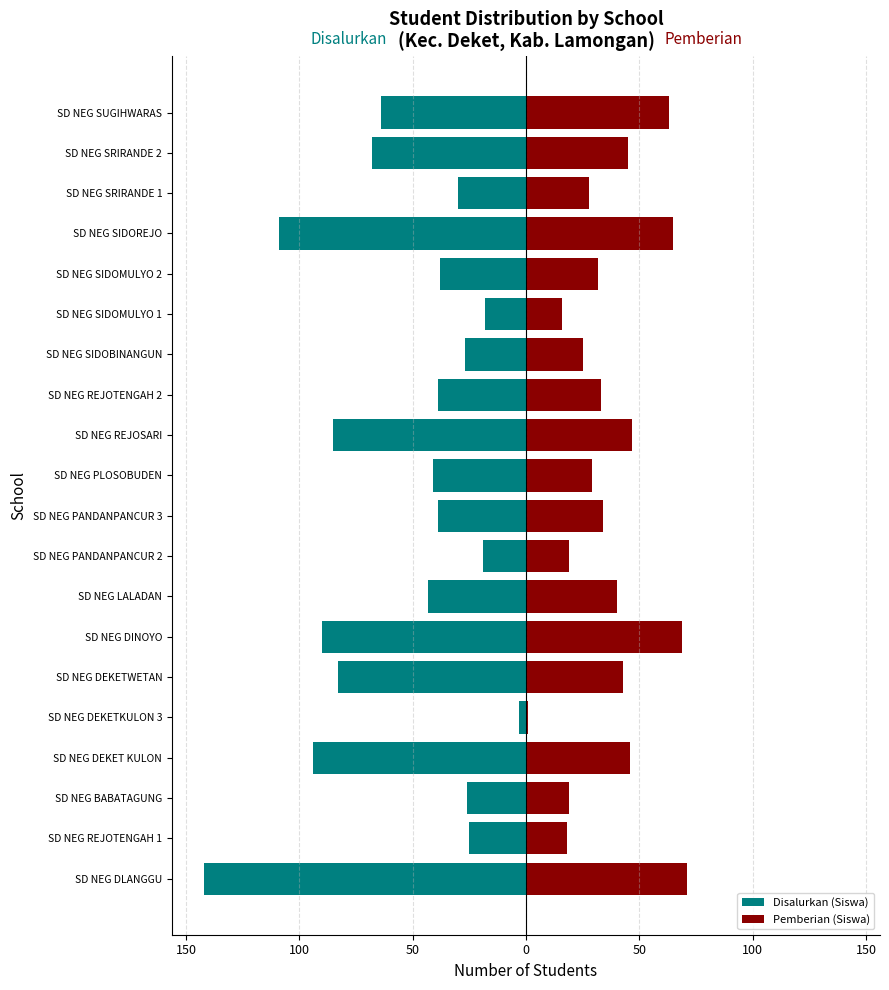

What value does the Disalurkan (Siswa) series have at SD NEG DEKET KULON?

-94